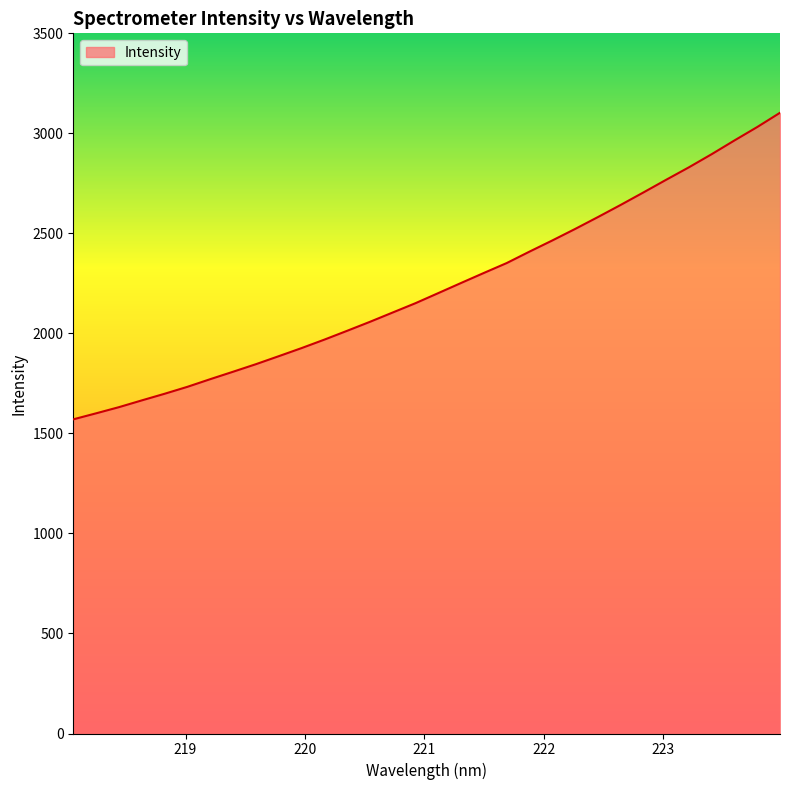

How many categories are shown in the chart?

32